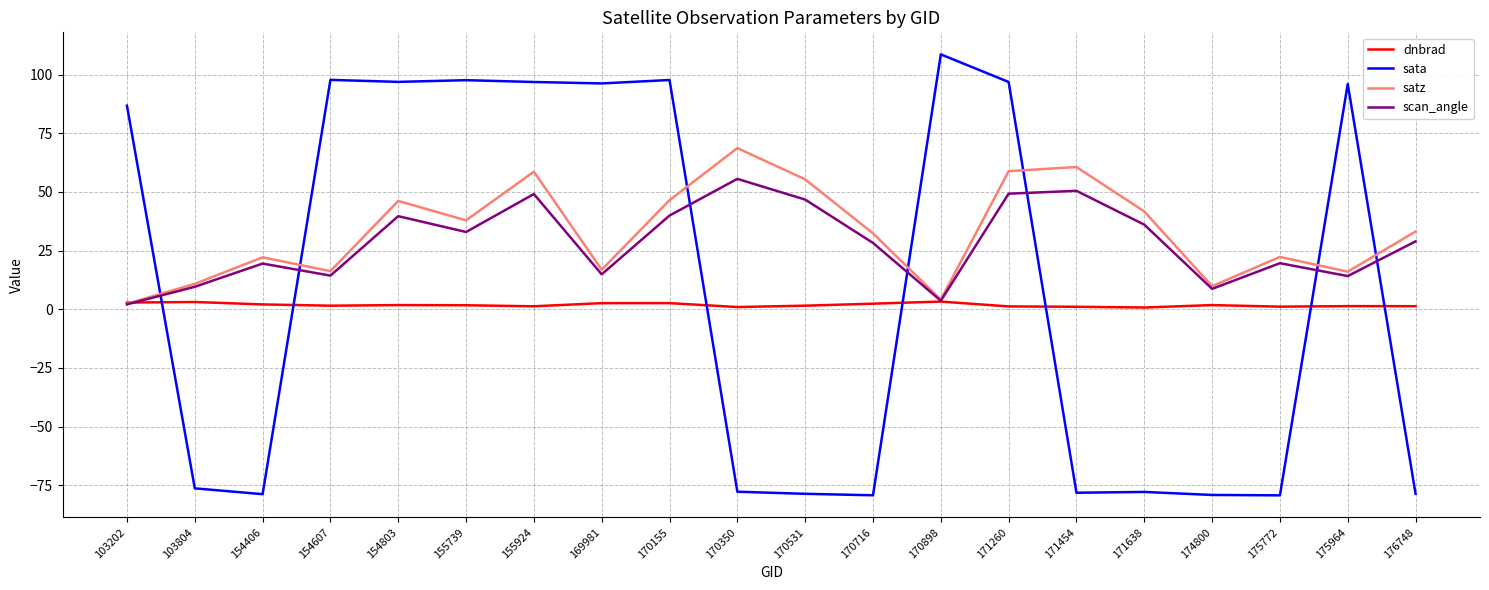

Between which two adjacent categories do dnbrad and satz first intersect?

103202 and 103804